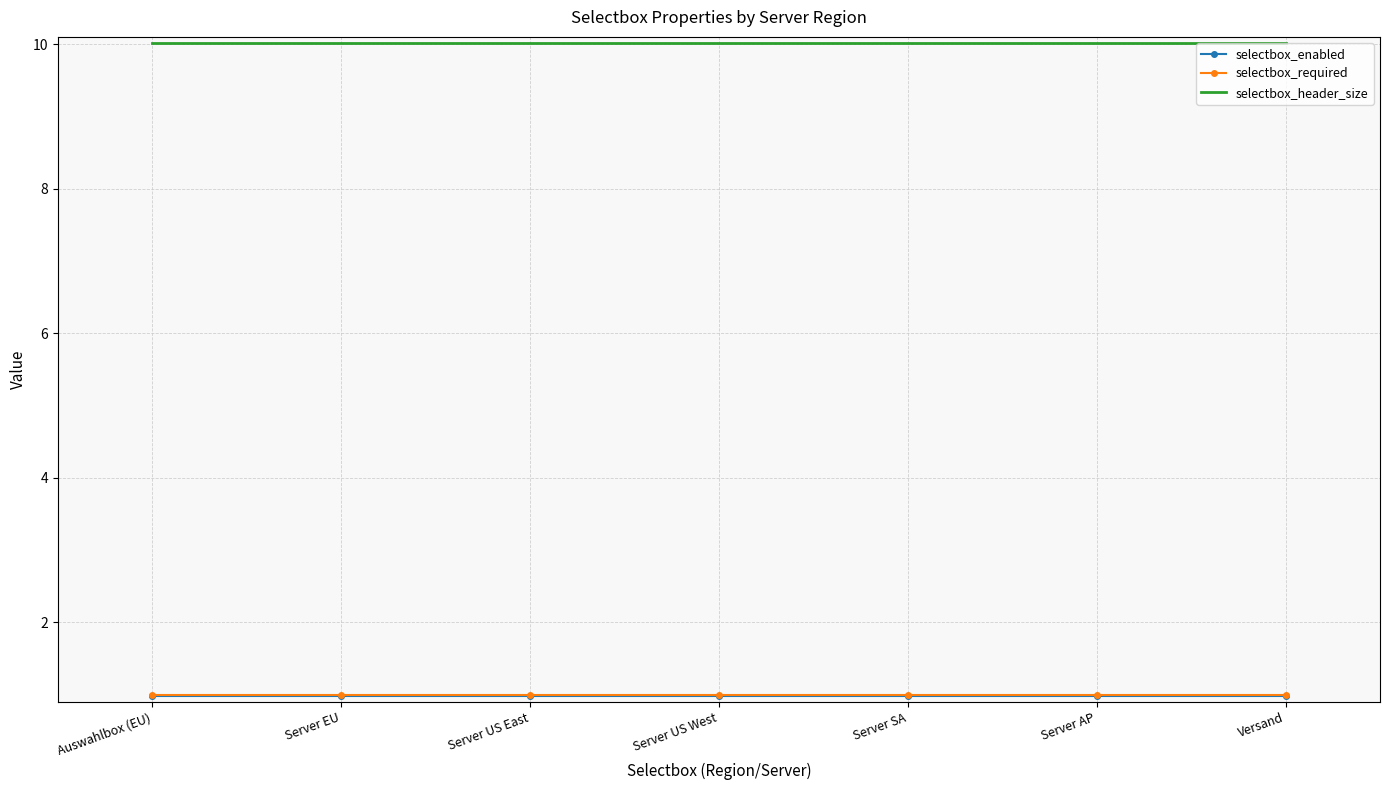

True or false: selectbox_required and selectbox_header_size intersect in this chart.

False